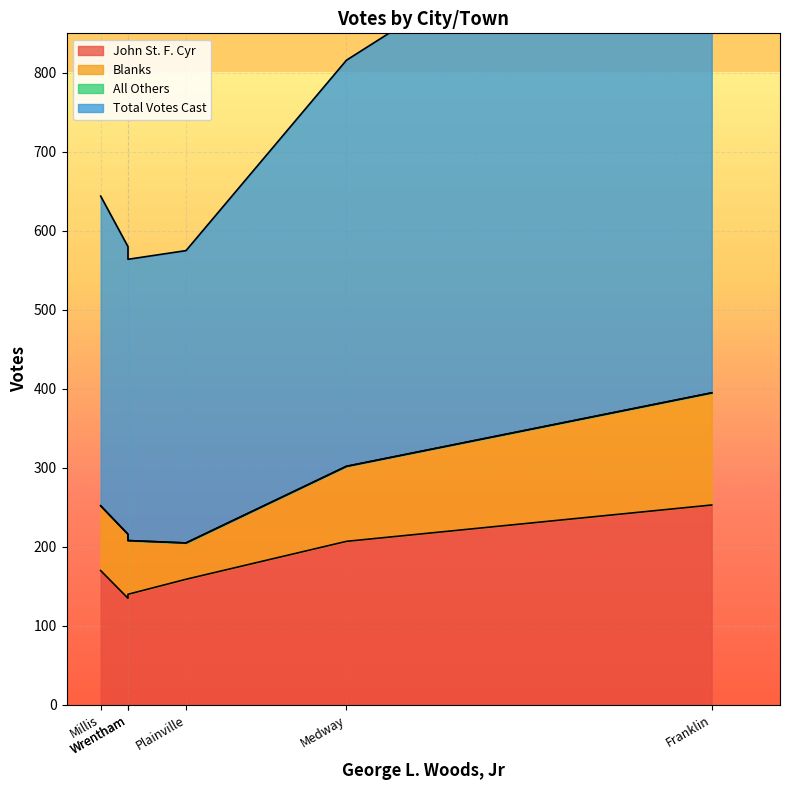

True or false: John St. F. Cyr has a value of 63 at Medway.

False